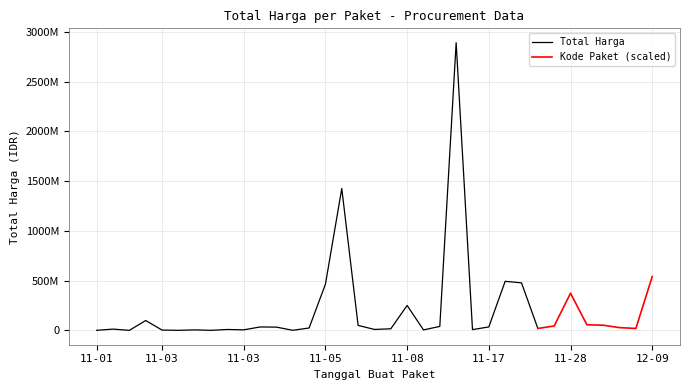

At which label is Total Harga closest to 1446100000?

2021-11-07